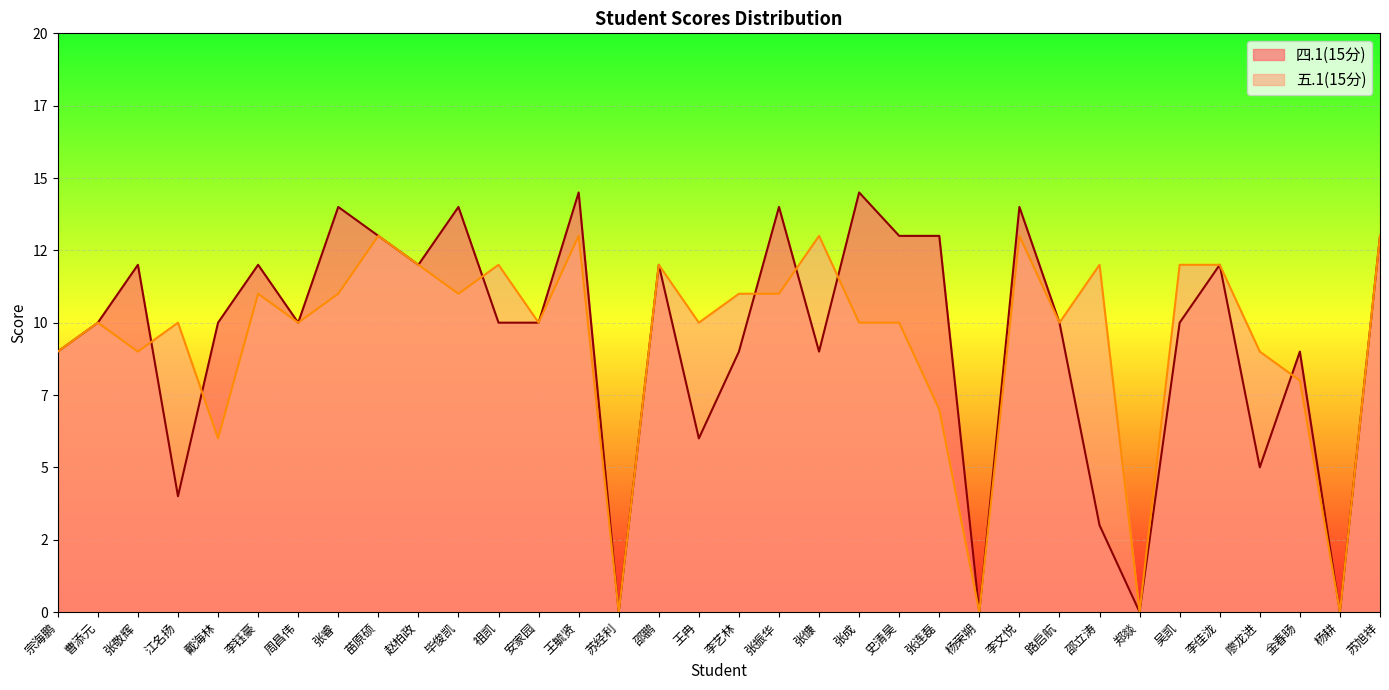

How many values in 五.1(15分) are above zero?

30